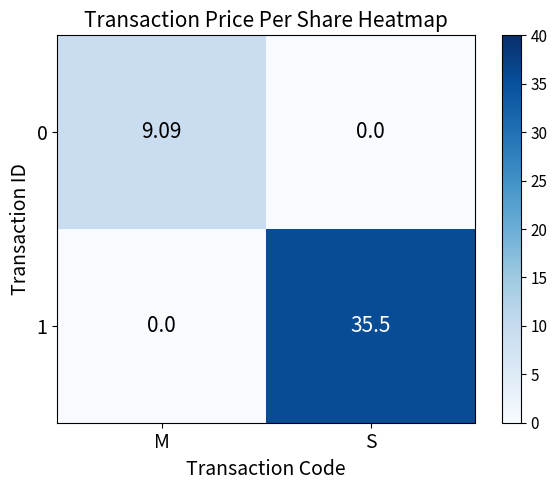

At which label is 1 closest to 17?

M